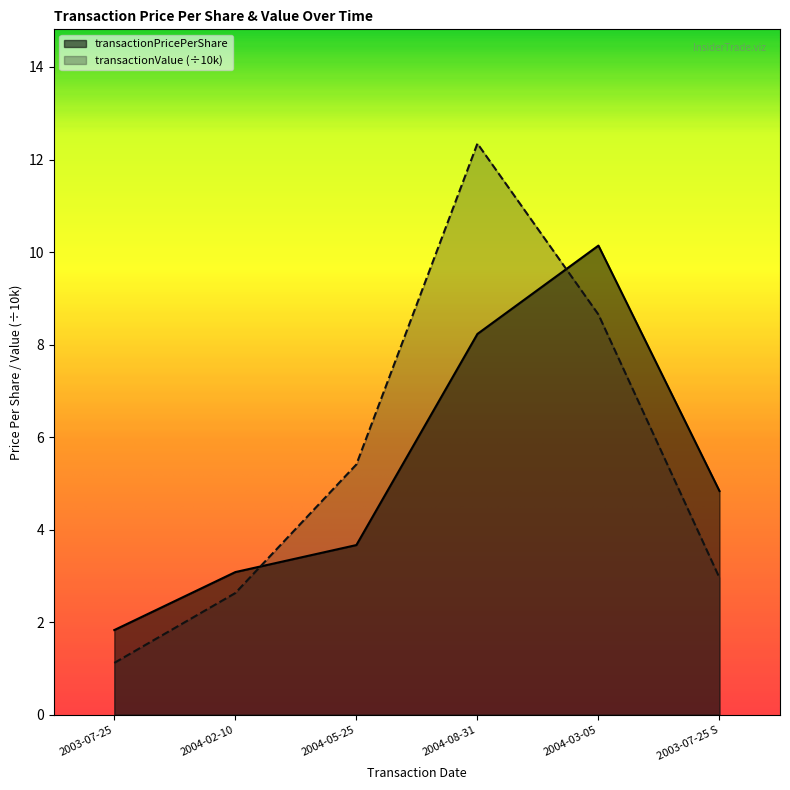

How many values in the transactionPricePerShare series exceed 4?

3